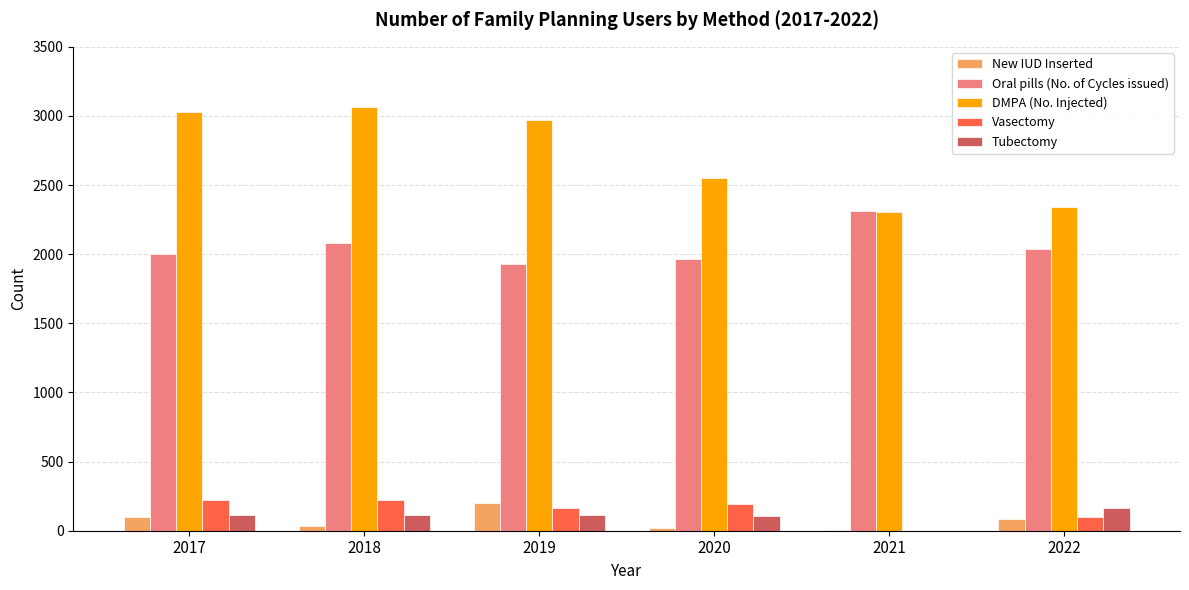

What is the sum of all New IUD Inserted values?

443